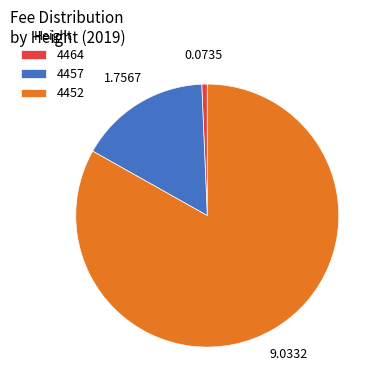

What is the ratio of the value at 4452 to the value at 4457?

5.1